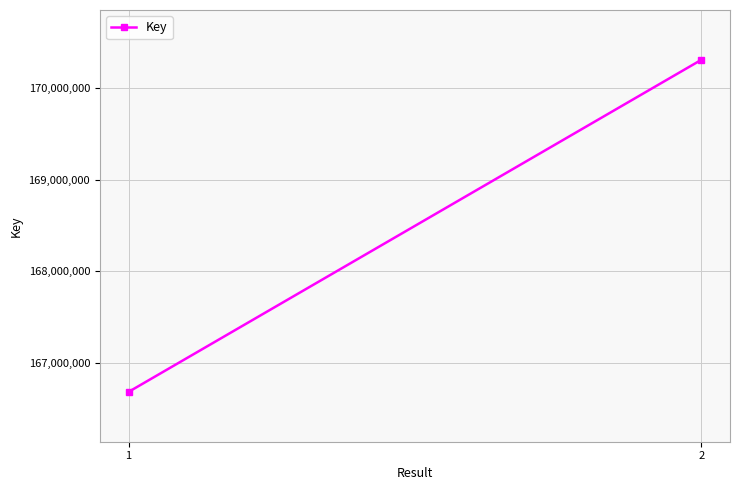

What is the maximum value shown in the chart?

170306984